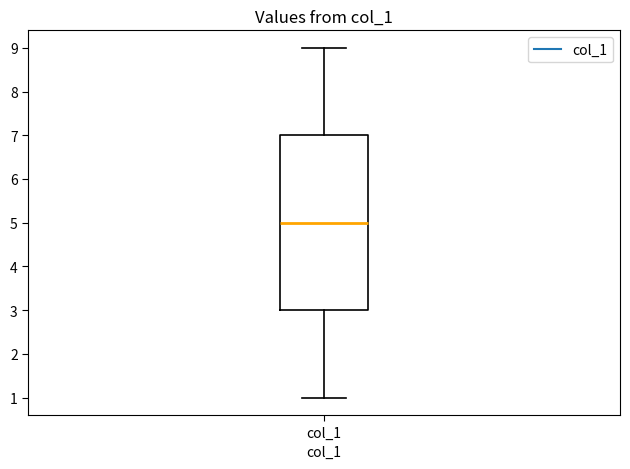

Where is the lower edge of the box for col_1 on the y-axis? The values are not printed on the chart, so give them approximately, as read against the axis.

3